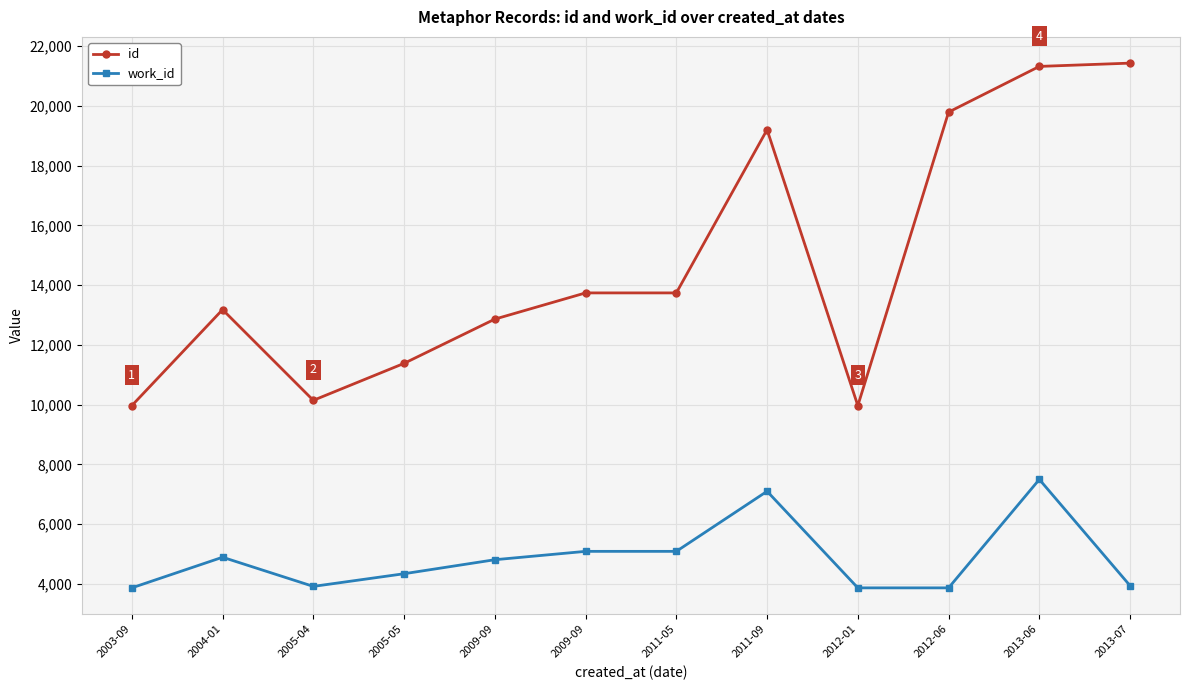

True or false: id and work_id intersect in this chart.

False